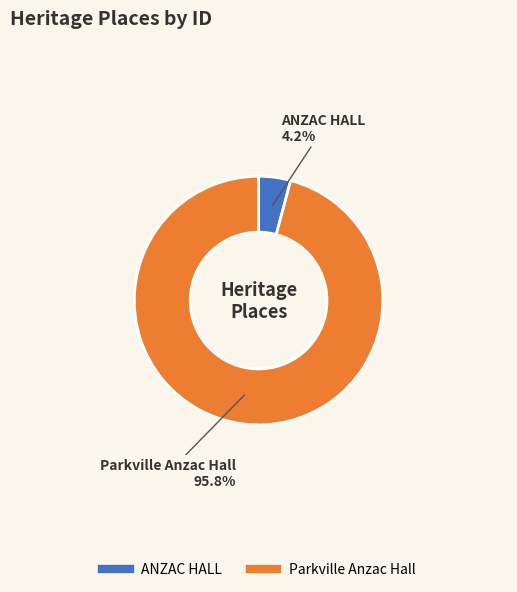

Which category accounts for the majority?

Parkville Anzac Hall